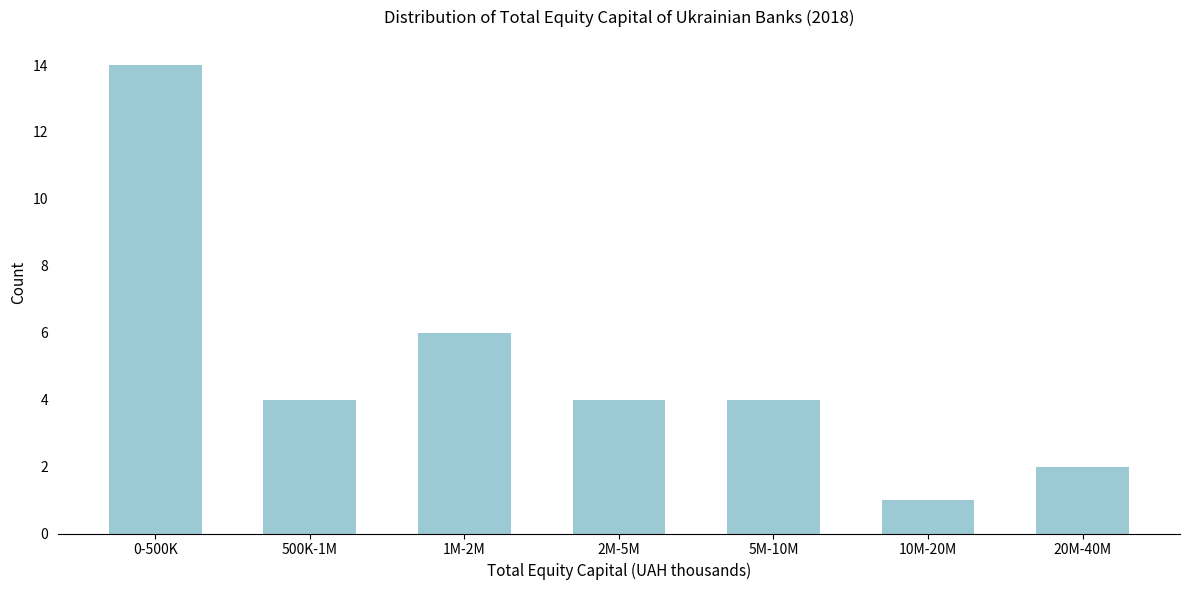

Reading left to right, list all the values displayed in this chart.

14	4	6	4	4	1	2